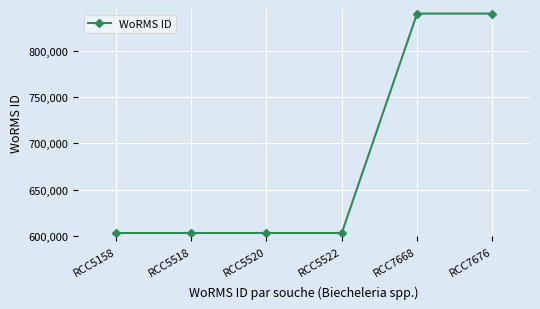

What is the change in value from RCC5522 to RCC7668?

+236695